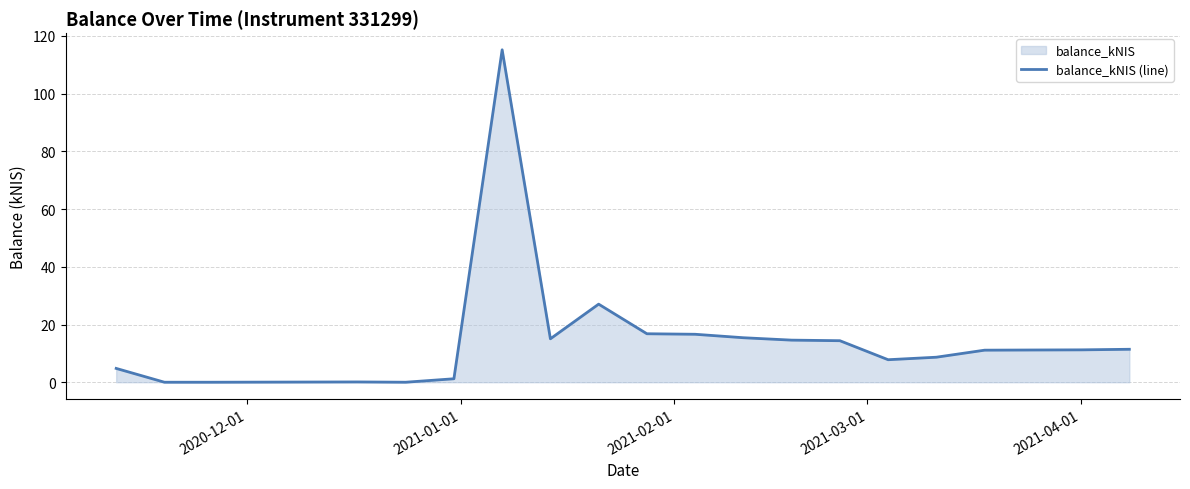

What is the difference between the maximum and minimum values?

115.2